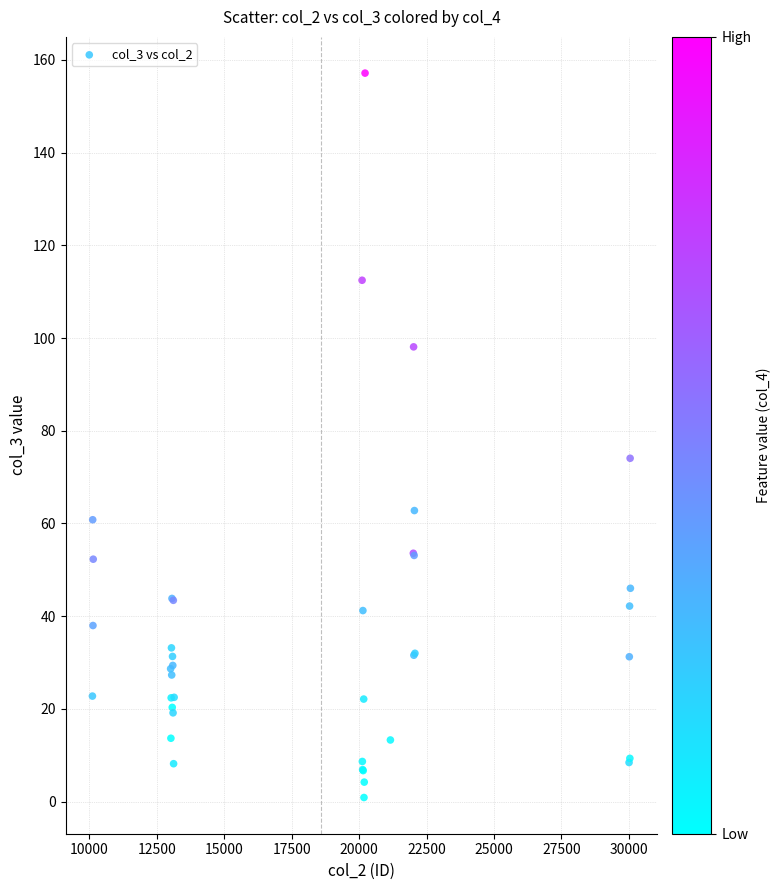

What Y value in the scatter plot is closest to 79?

74.1